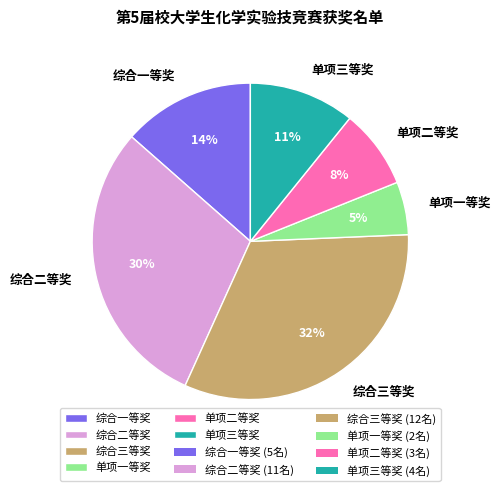

Does any single category account for the majority?

No